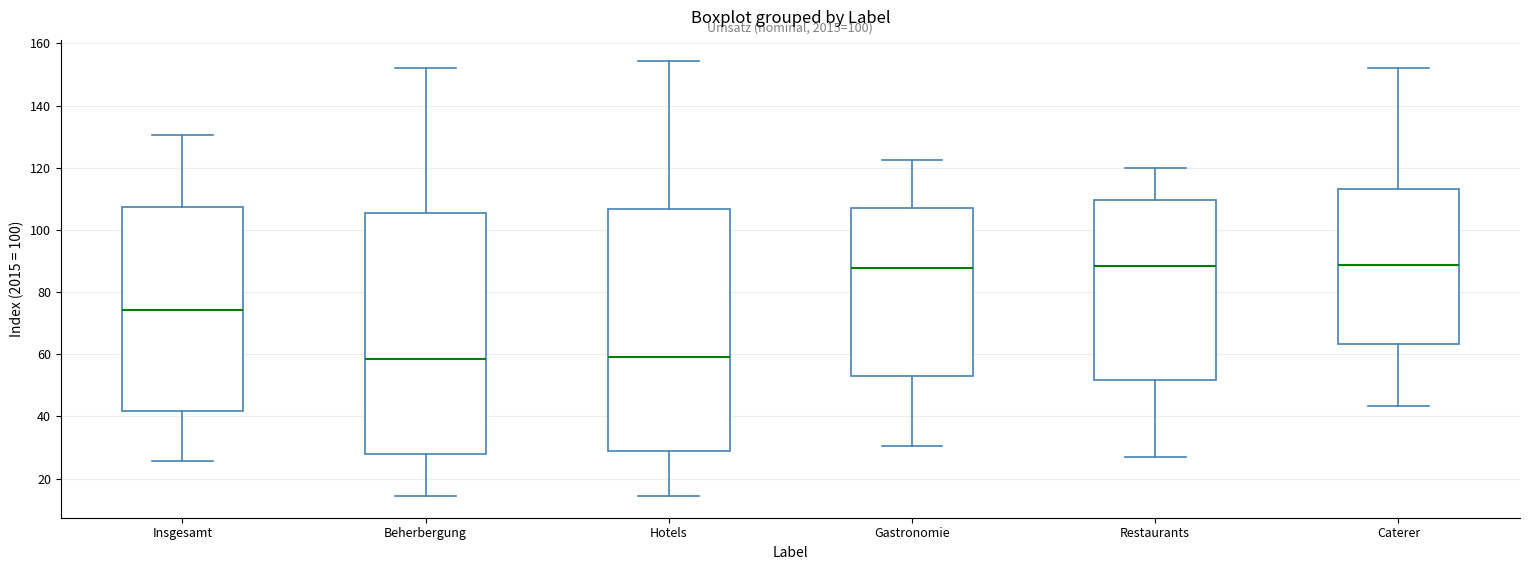

Reading left to right, transcribe this box plot: for each box, give where its median line is, the range the box spans, and where its two whiskers end, as read against the y-axis. The values are not printed on the chart, so give them approximately, as read against the axis.

Insgesamt: median 74, box 42 to 108, whiskers 26 to 130
Beherbergung: median 58, box 28 to 106, whiskers 14 to 152
Hotels: median 60, box 28 to 106, whiskers 14 to 154
Gastronomie: median 88, box 54 to 108, whiskers 30 to 122
Restaurants: median 88, box 52 to 110, whiskers 28 to 120
Caterer: median 88, box 64 to 114, whiskers 44 to 152